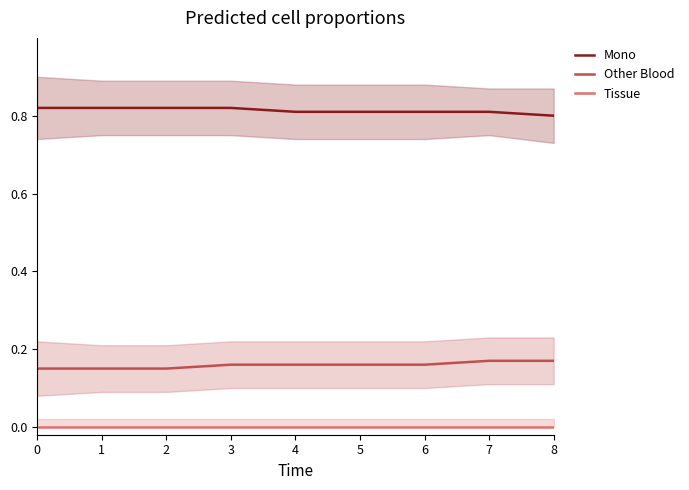

Reading right to left, what are all the values shown in this chart?

Mono: 8=0.8	7=0.8	6=0.8	5=0.8	4=0.8	3=0.8	2=0.8	1=0.8	0=0.8
Other Blood: 8=0.2	7=0.2	6=0.2	5=0.2	4=0.2	3=0.2	2=0.1	1=0.1	0=0.1
Tissue: 8=0.0	7=0.0	6=0.0	5=0.0	4=0.0	3=0.0	2=0.0	1=0.0	0=0.0